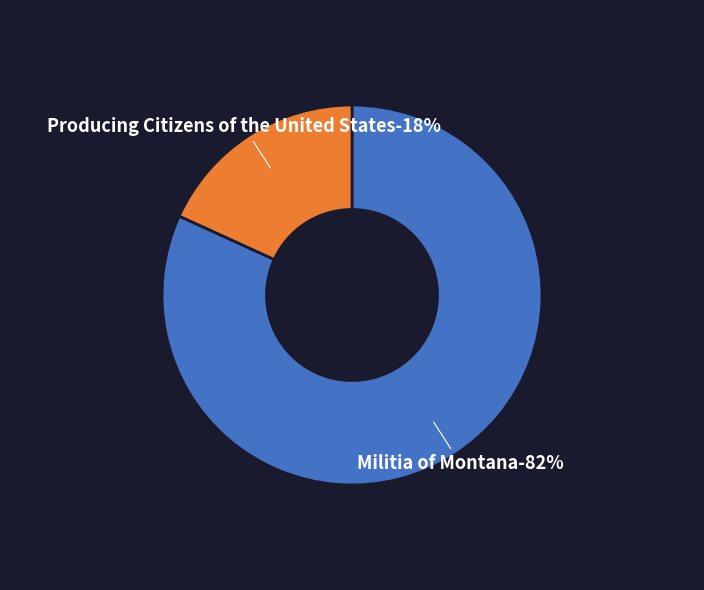

To the nearest percent, what portion does Producing Citizens of the United States represent?

18%